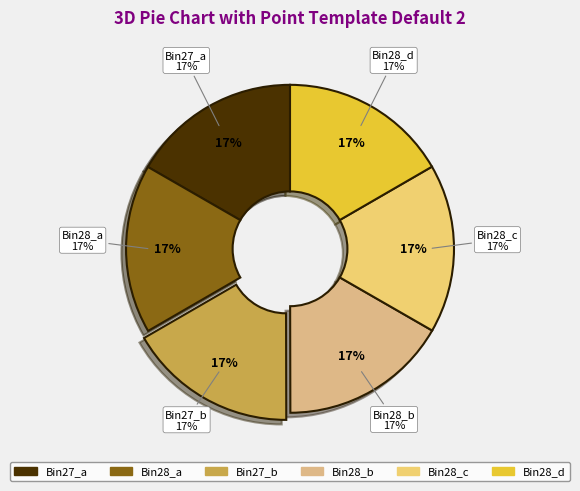

Is there any slice that represents more than half of the pie?

No